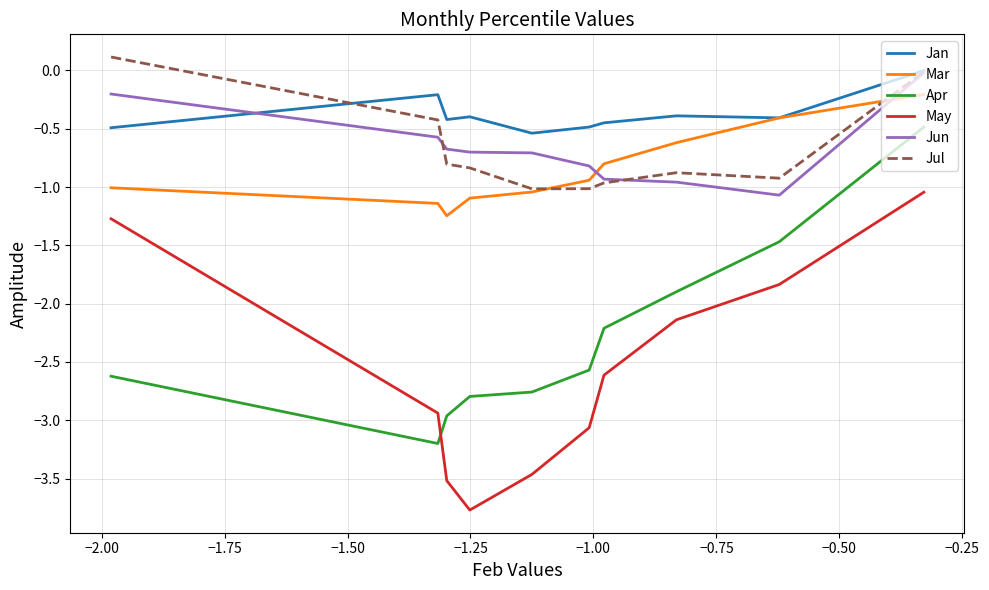

What is the sum of all Mar values?

-8.5